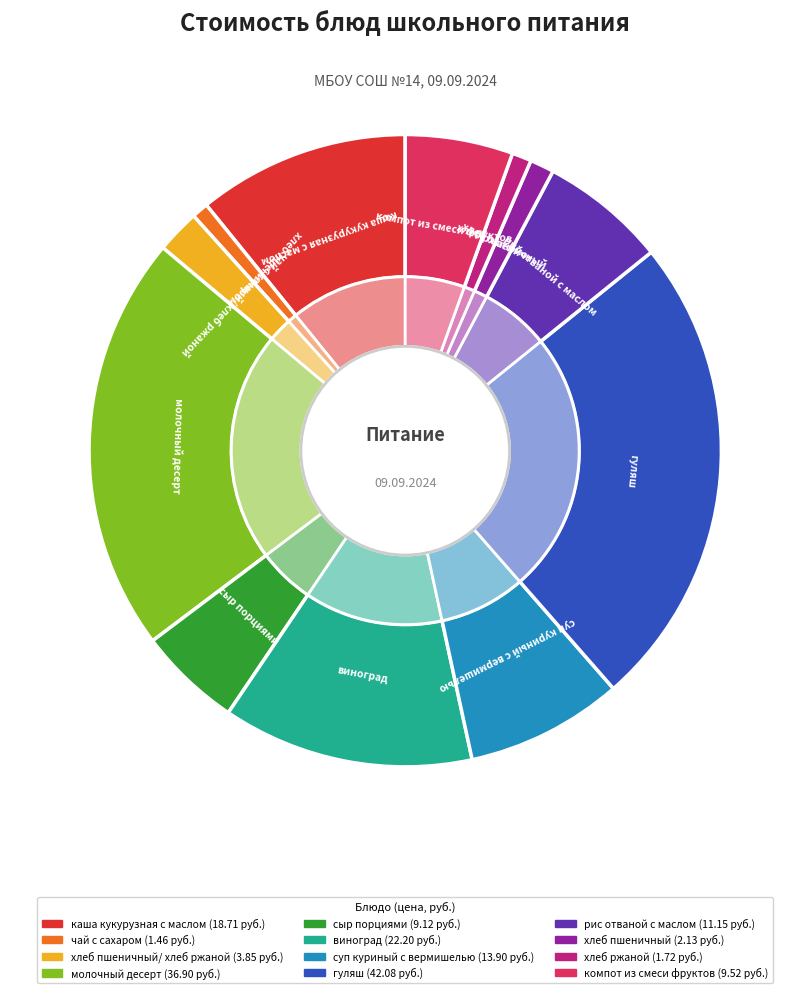

What is the smallest slice in the pie chart?

чай с сахаром